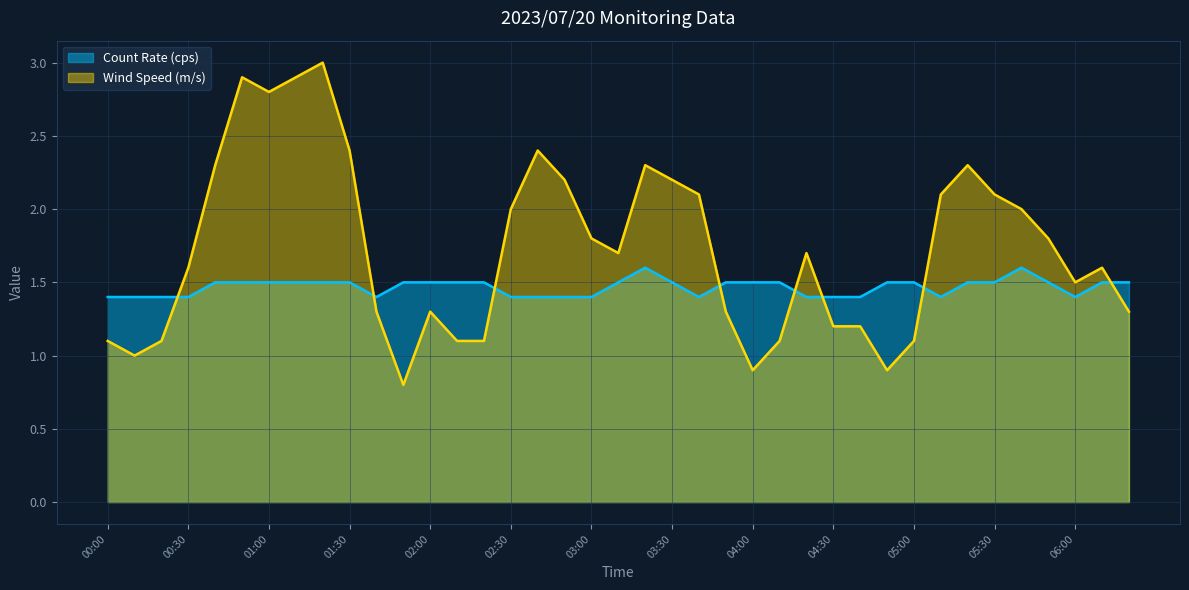

Which label corresponds to the smallest value in the chart?

01:50